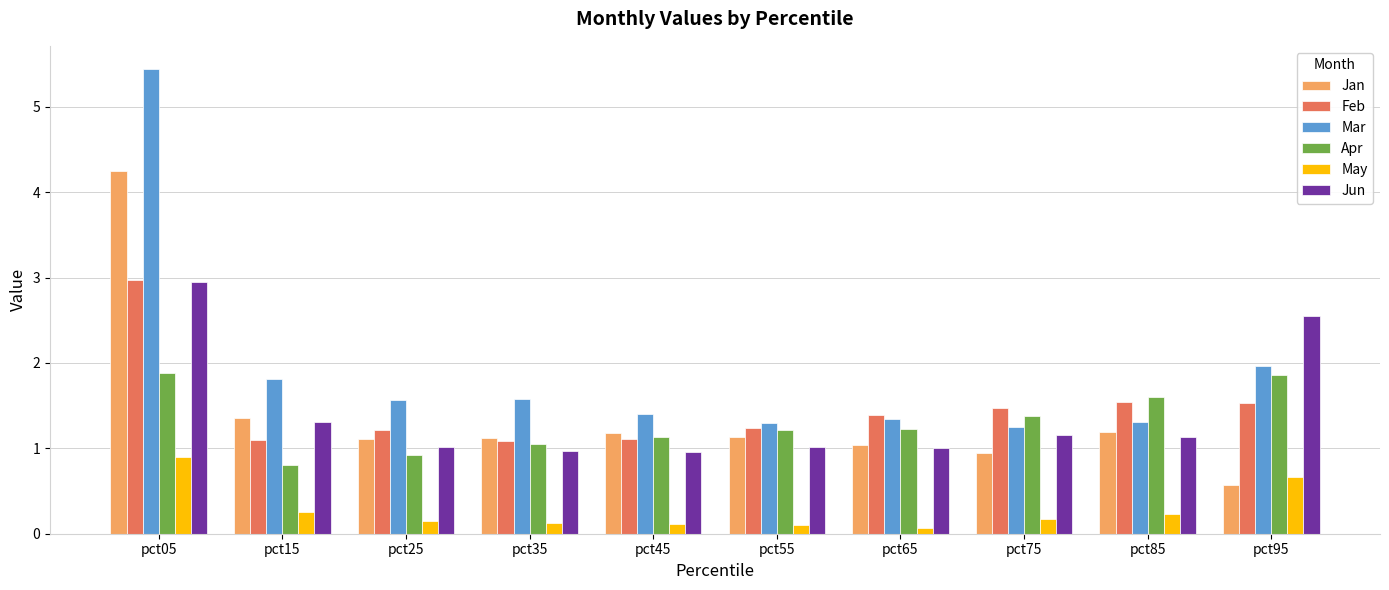

How many bars are there in each group?

6